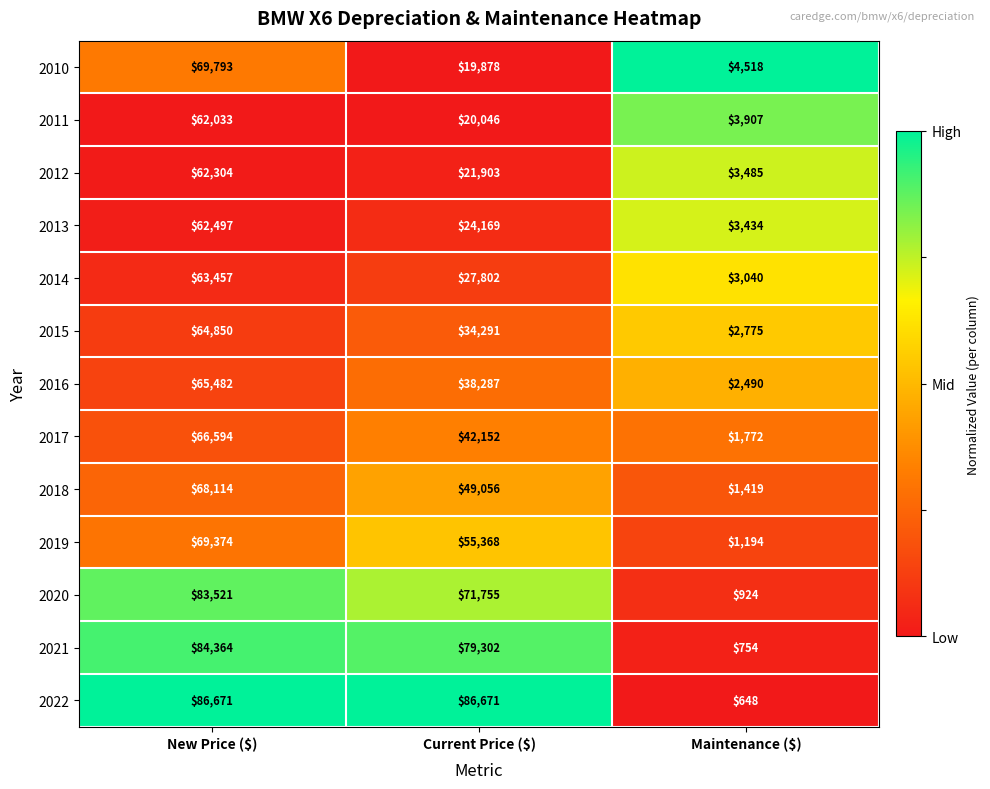

What is the difference between the maximum and minimum values in the 2014 series?

60417